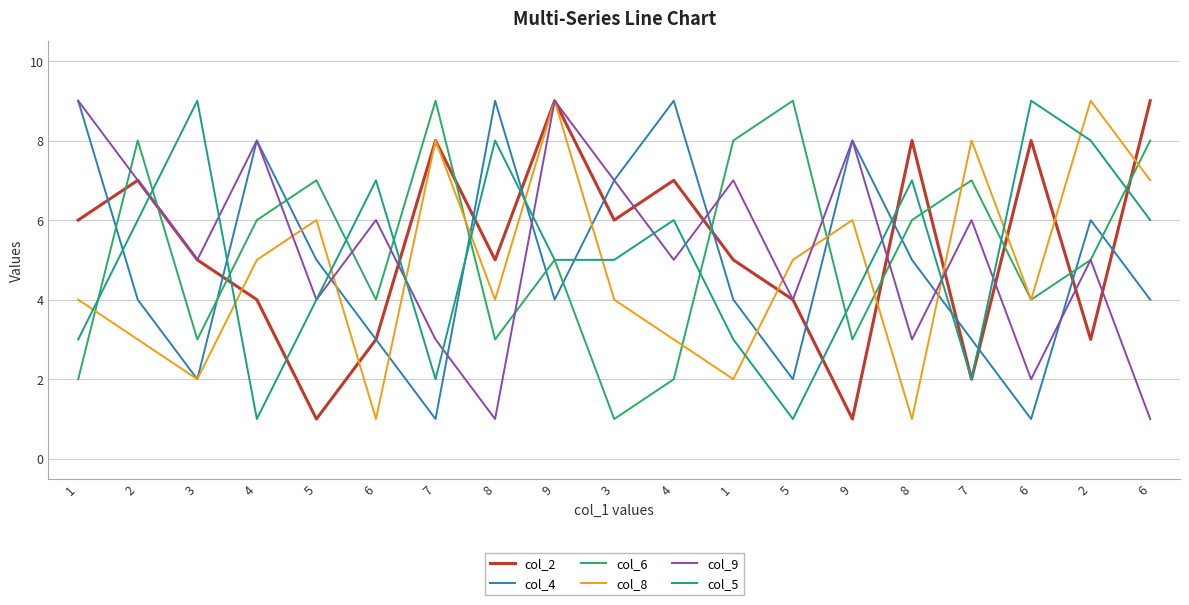

At how many categories does at least one series exceed 7?

16